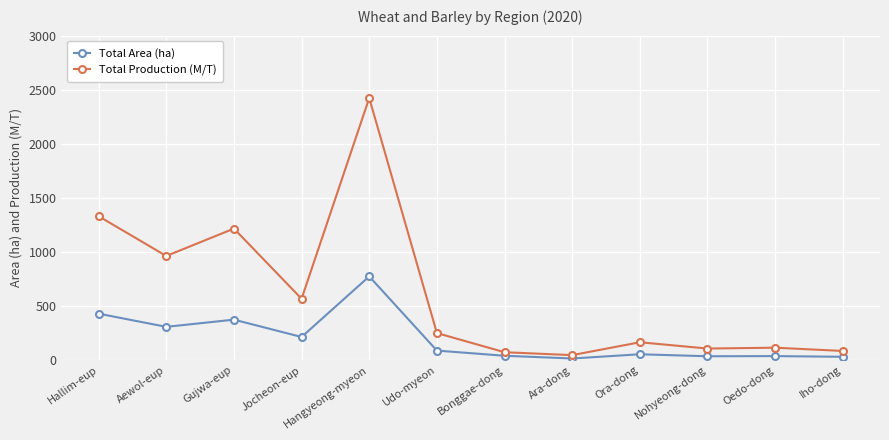

What position from the right is Gujwa-eup?

10